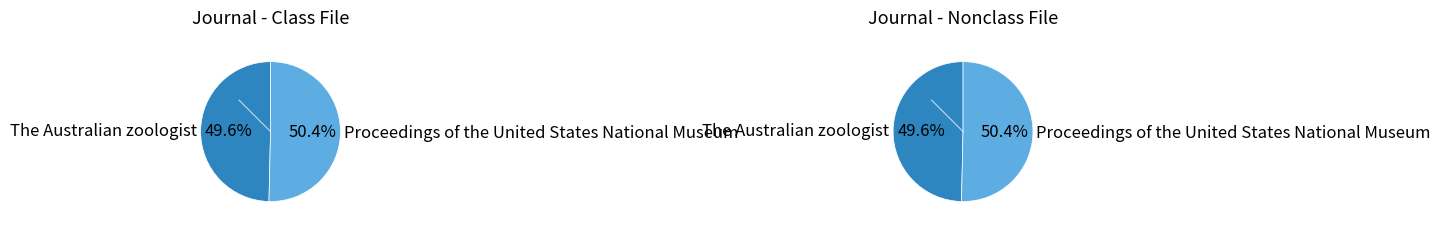

How many slices are in this pie chart?

2